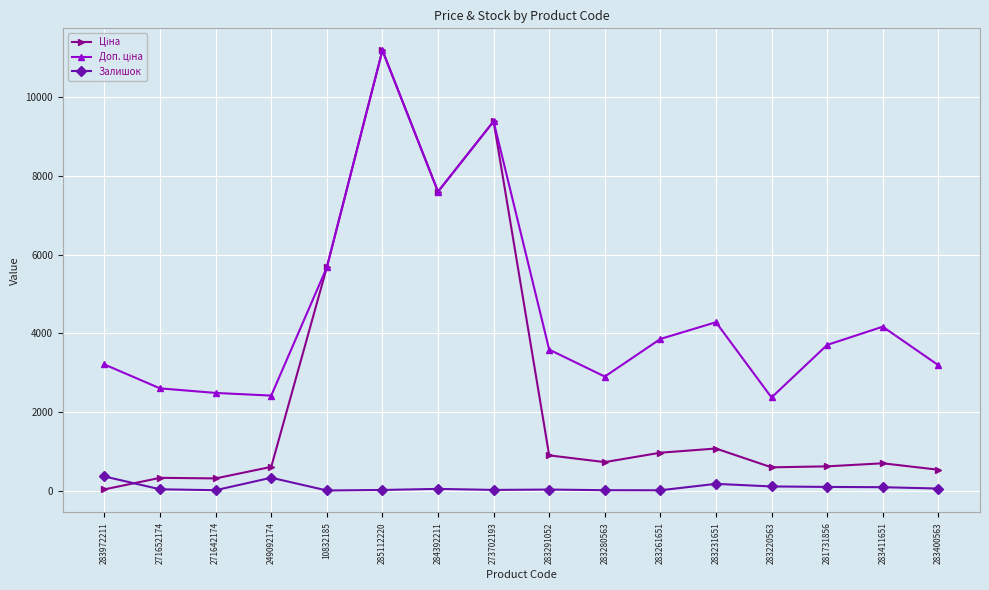

What is the greatest value displayed?

11188.2